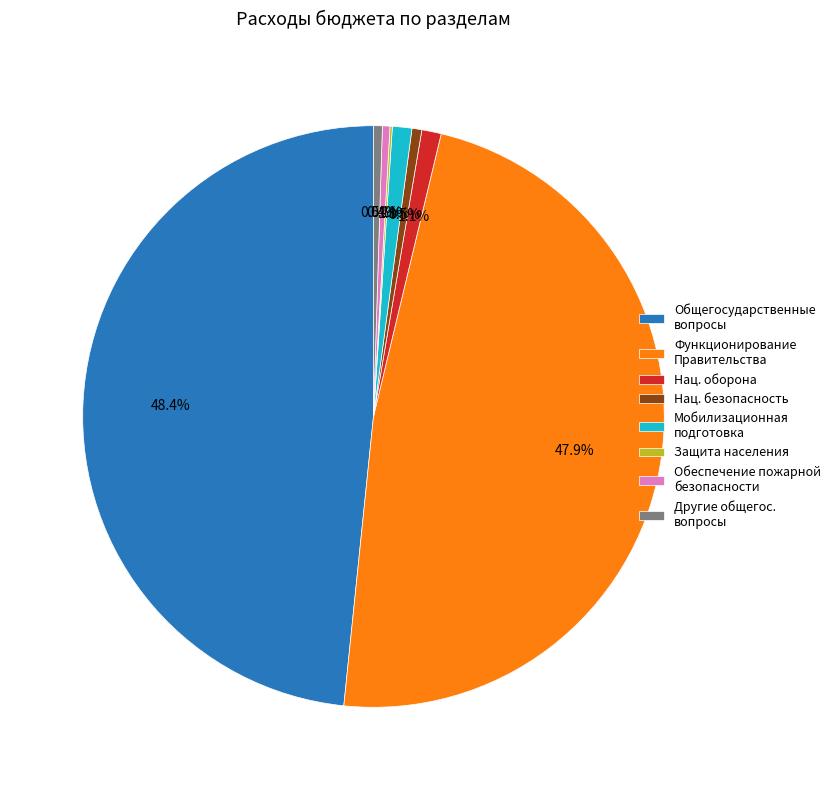

What portion of the pie excludes Общегосударственные вопросы?

51.6%